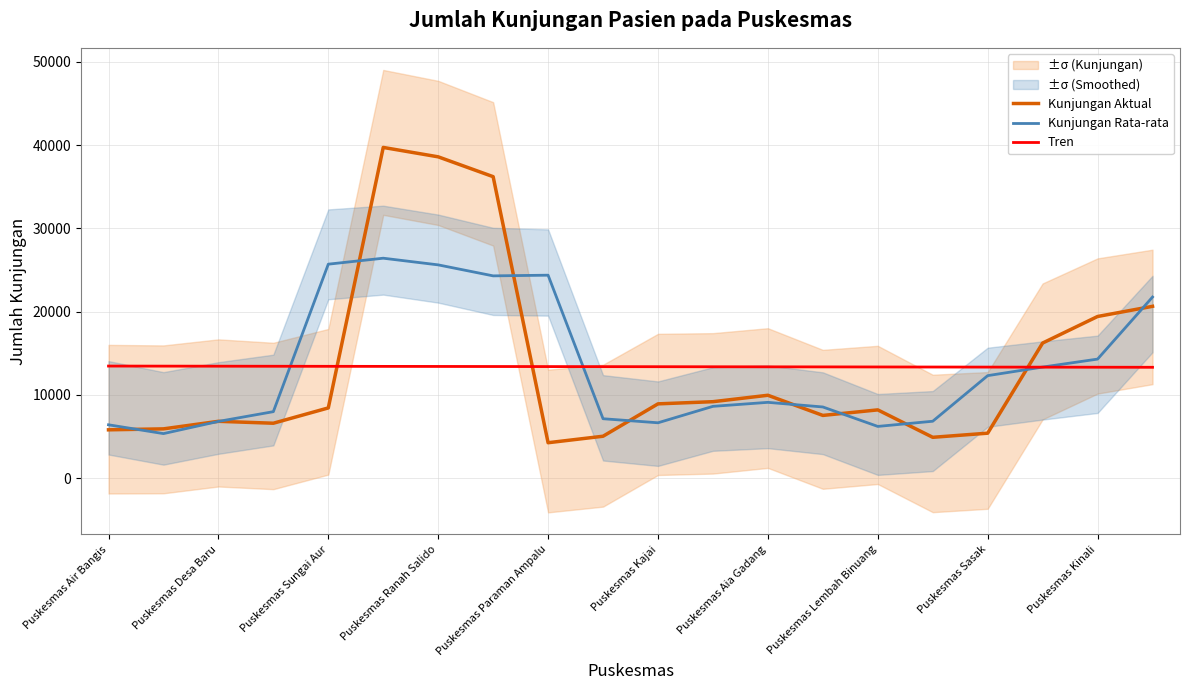

In Kunjungan Aktual, how many points are higher than both neighbors (excluding endpoints)?

4